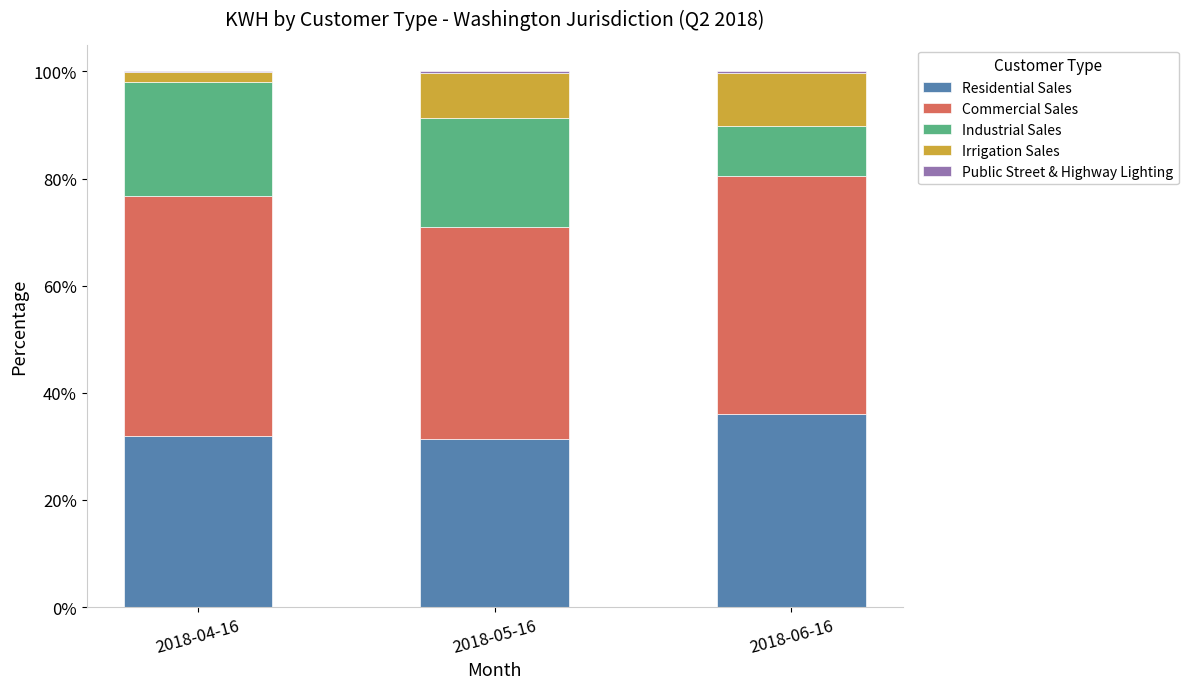

How many data points does each series have?

3